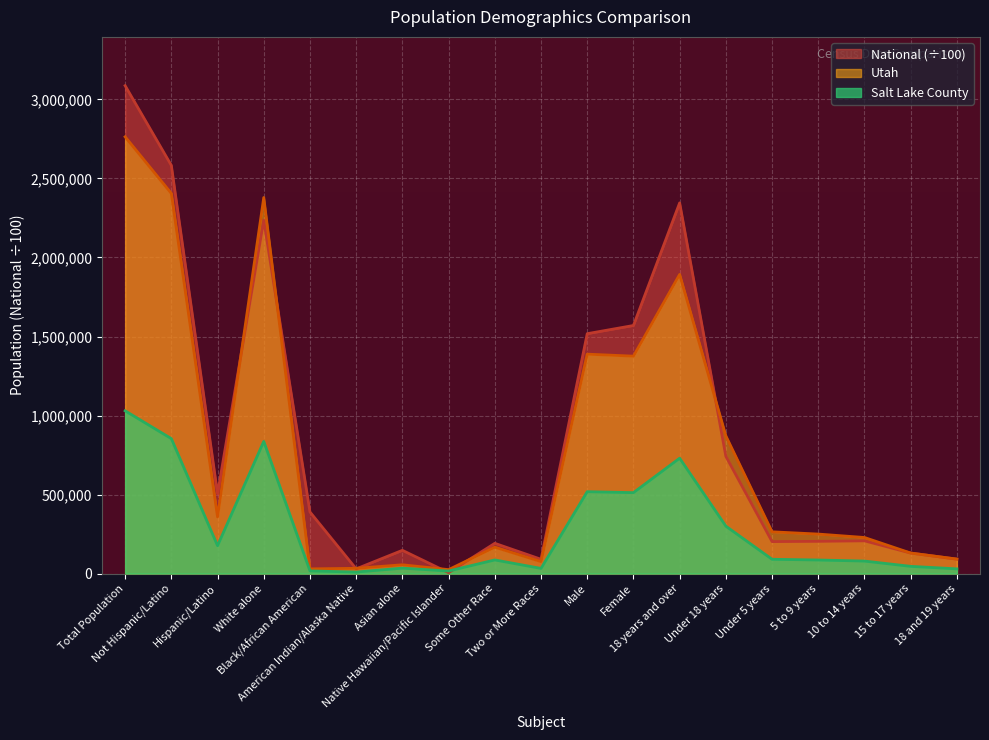

What are all the series names shown in the legend?

National (÷100), Utah, Salt Lake County